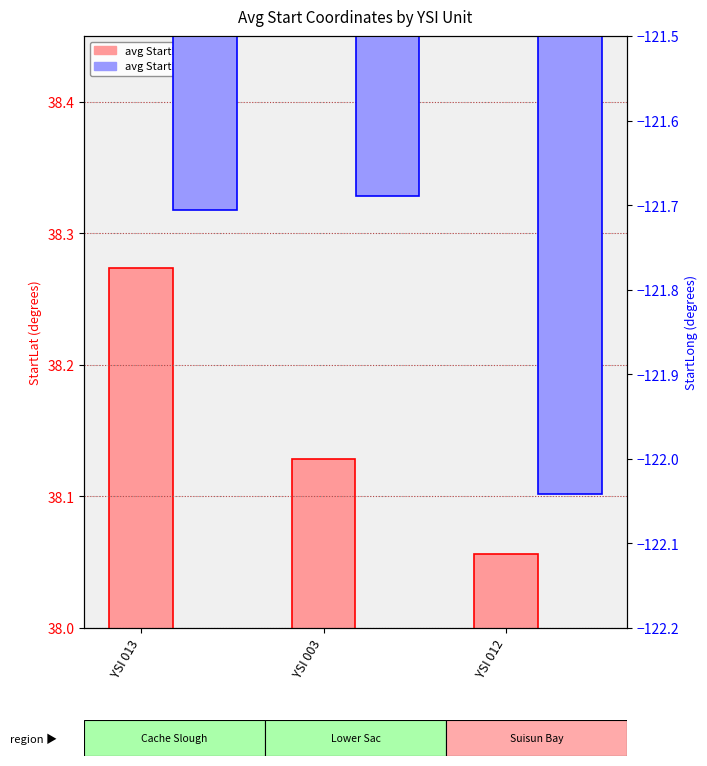

At which category is the sum across all series the highest?

YSI 013